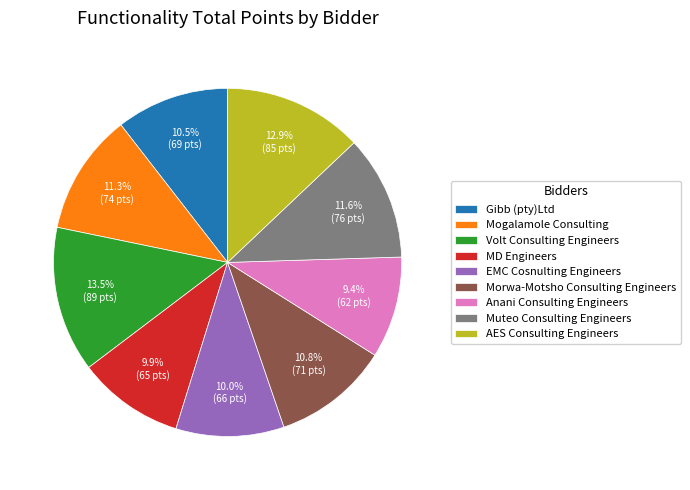

What is the largest slice in the pie chart?

Volt Consulting Engineers